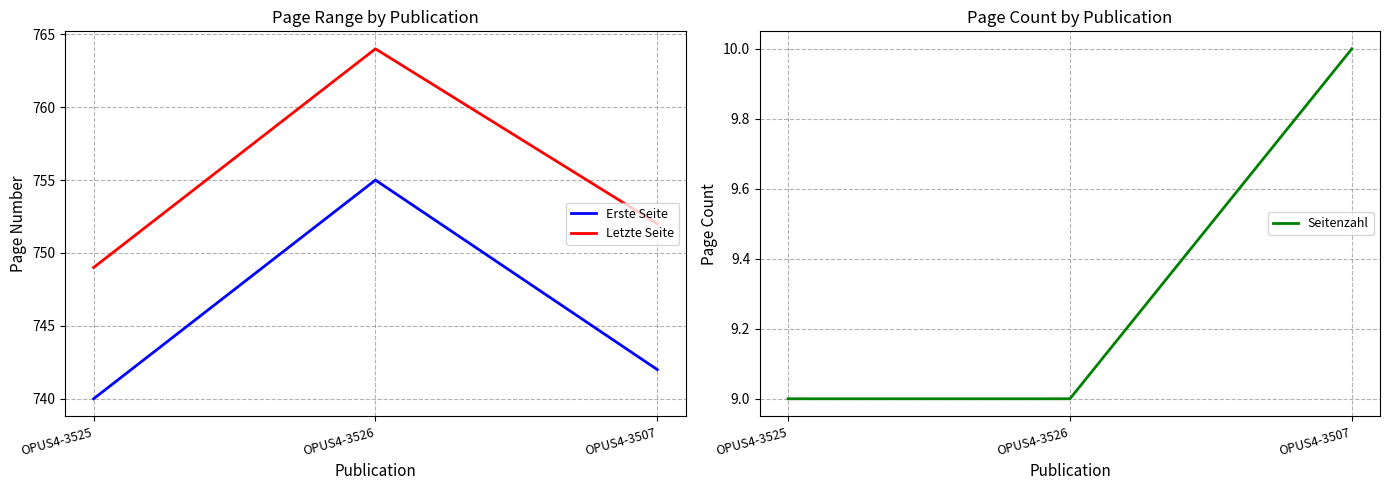

What is the label of the 2nd point from the right?

OPUS4-3526